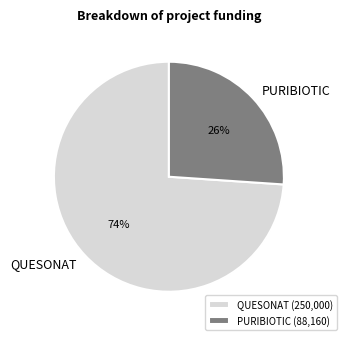

To the nearest percent, what is the average slice percentage?

50%